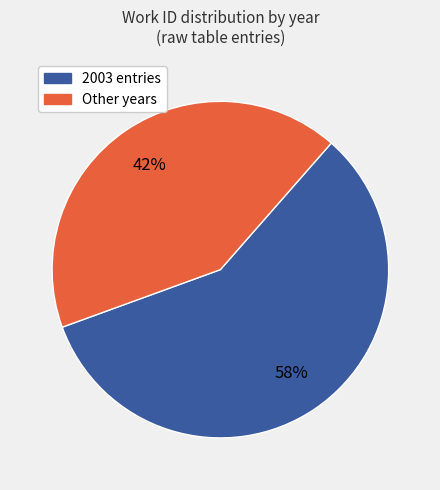

To the nearest percent, what is the average slice percentage?

50%